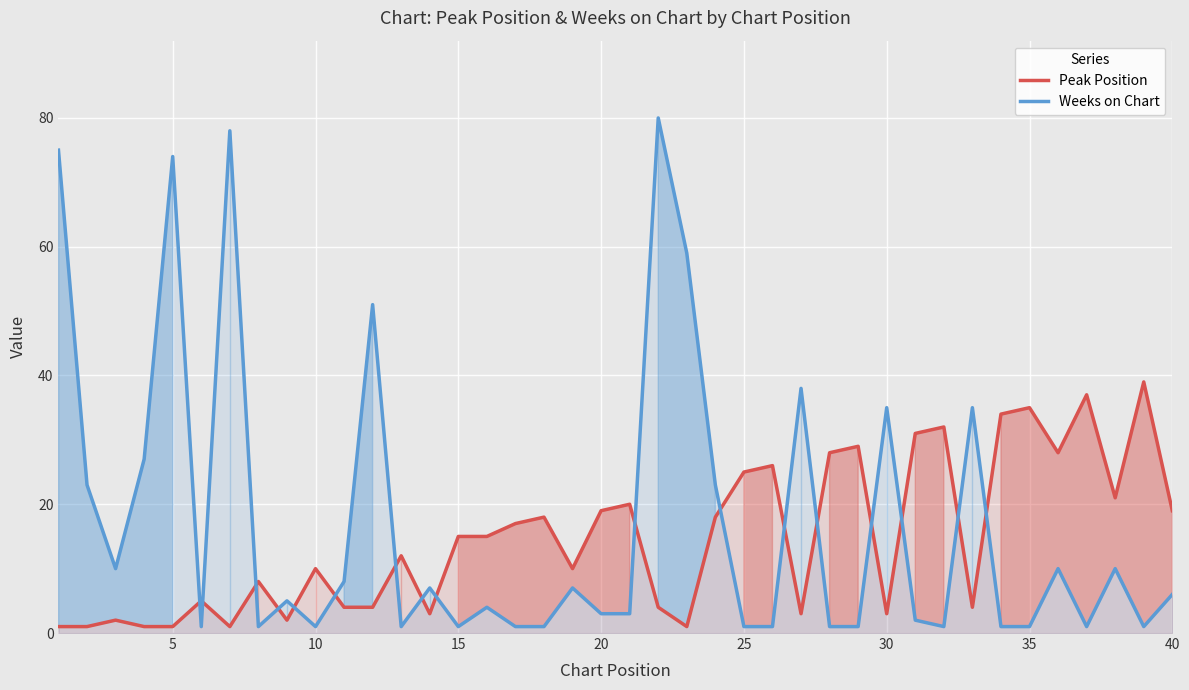

How many data points in Peak Position are less than 15?

20